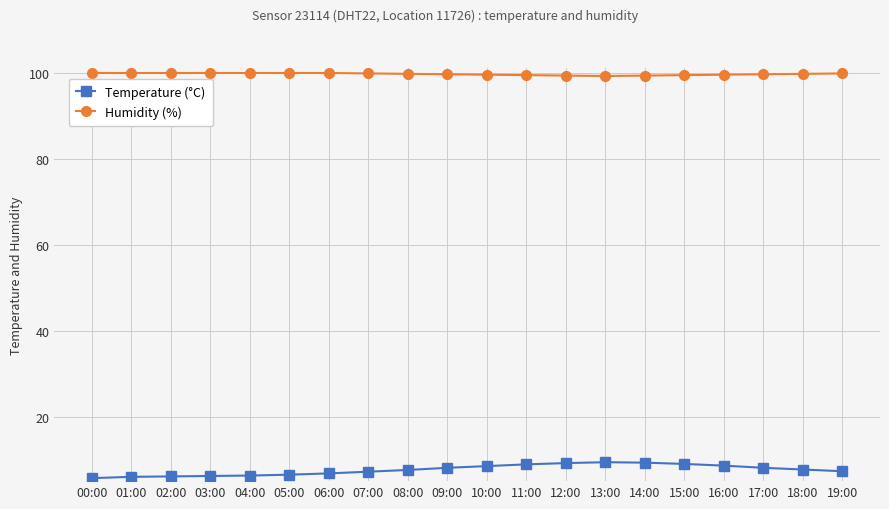

Which series has the largest range (max minus min)?

Temperature (°C)